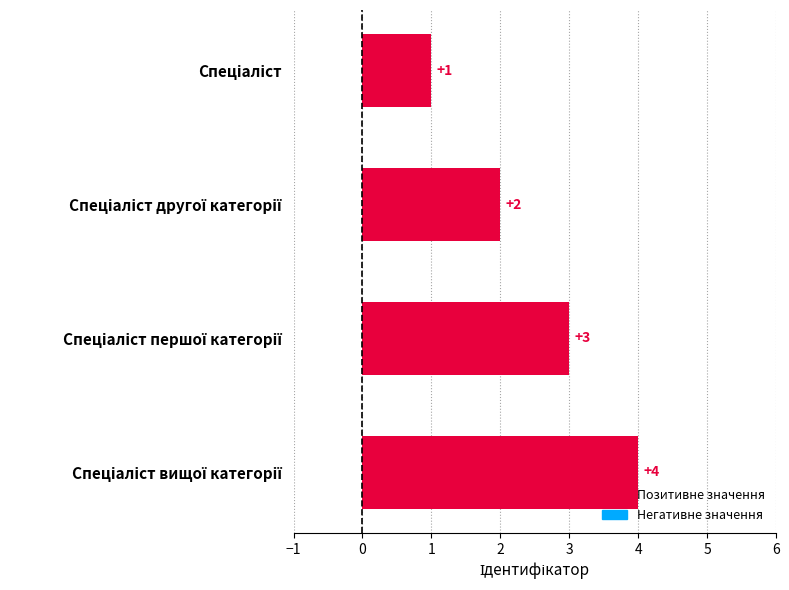

Count the values in the range 2 to 4.

3